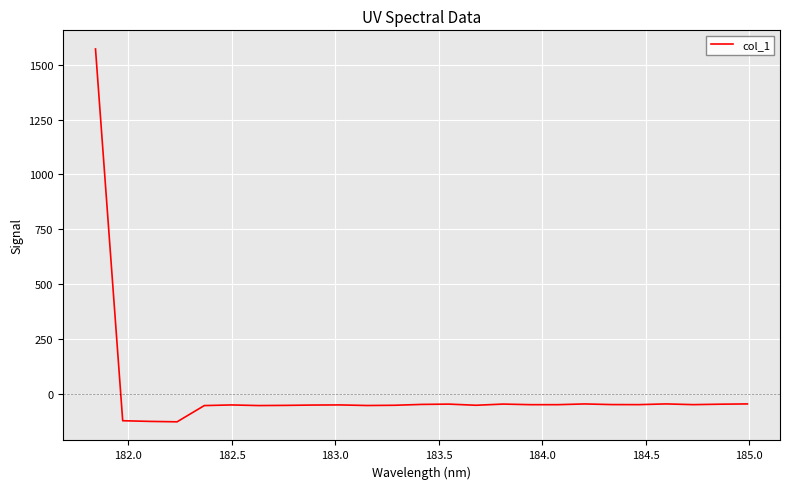

What is the difference between the maximum and minimum values?

1701.3